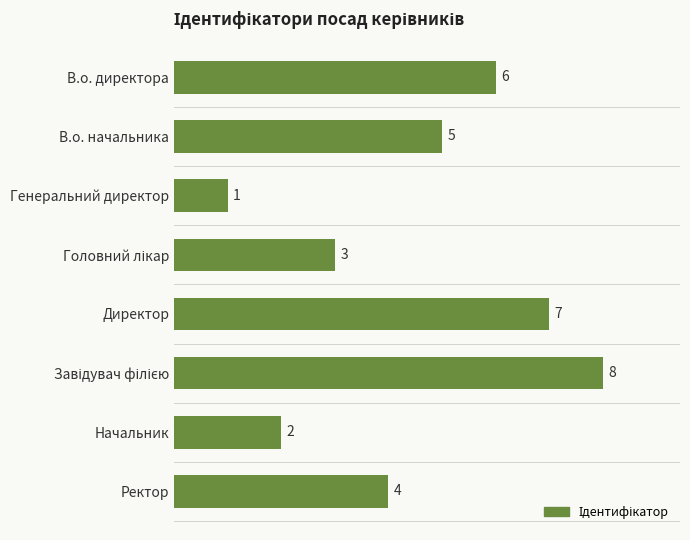

Reading bottom to top, transcribe all the data shown in this chart.

4	2	8	7	3	1	5	6